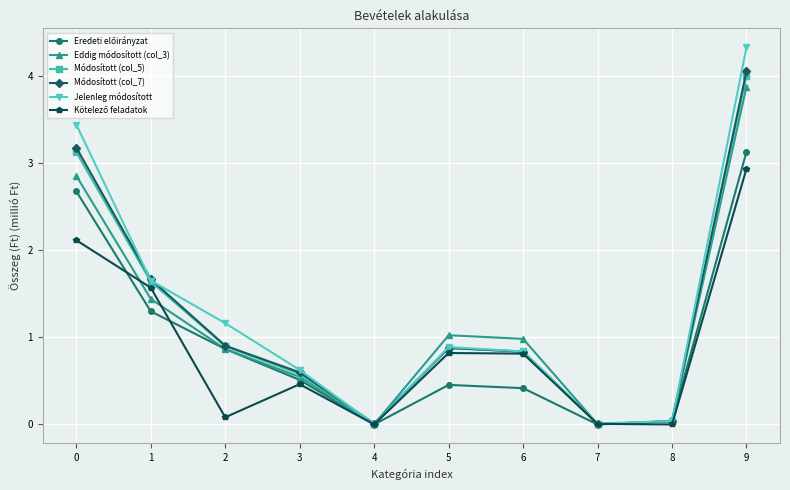

What is the maximum value shown in the chart?

4.3